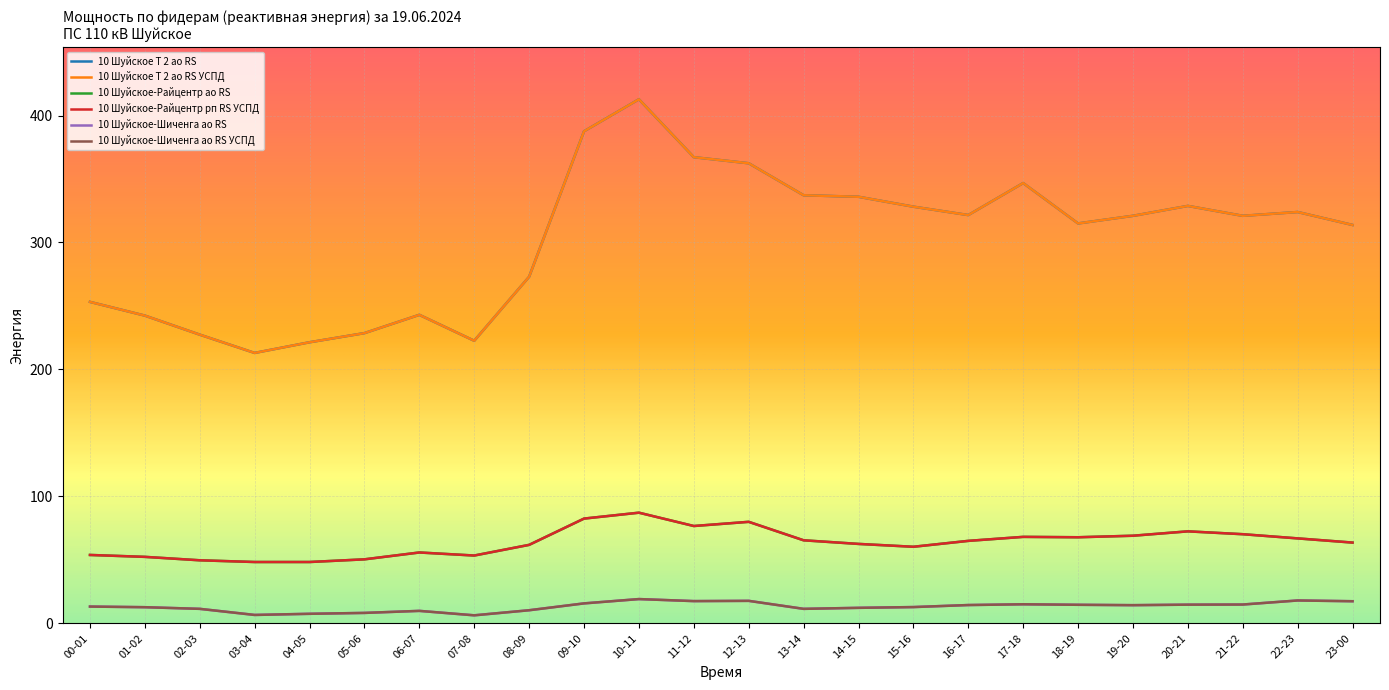

What is the label of the 6th point from the left?

05-06